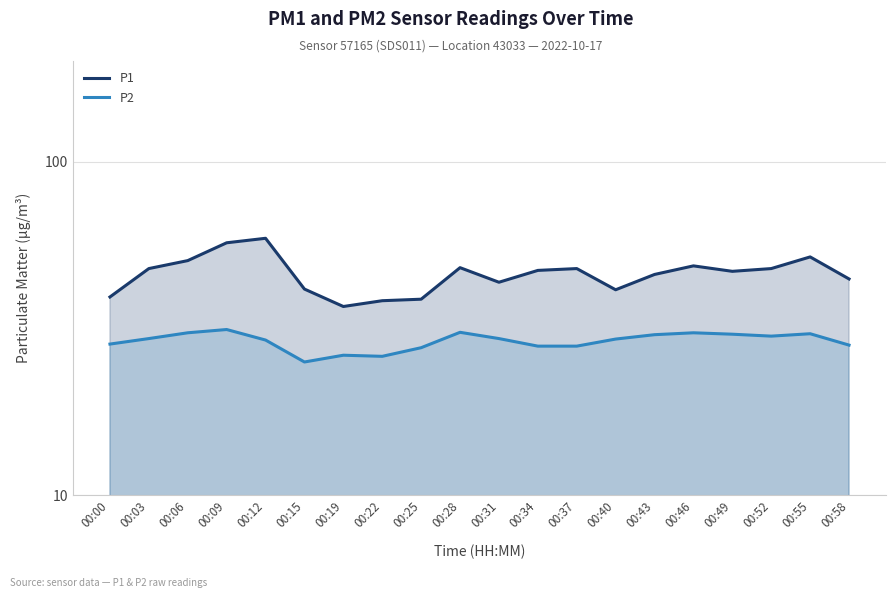

What are all the series names shown in the legend?

P1, P2